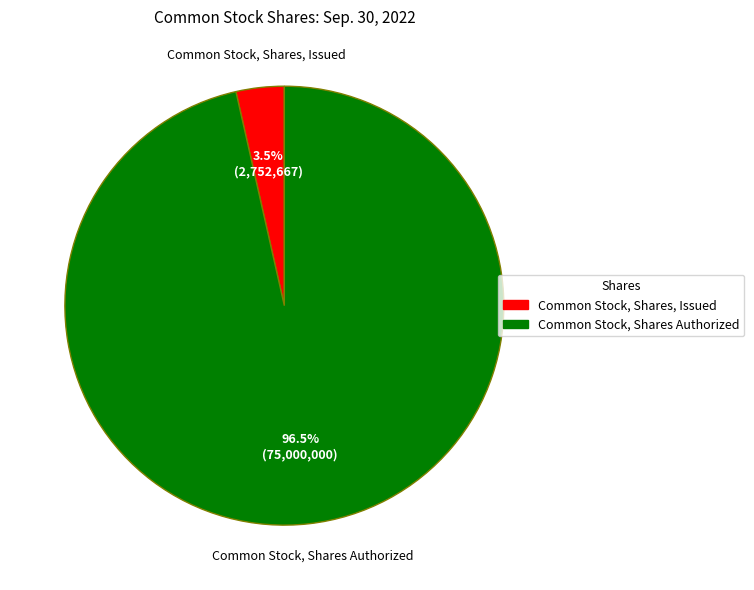

The Common Stock, Shares Authorized slice represents 84% of the pie. True or false?

False